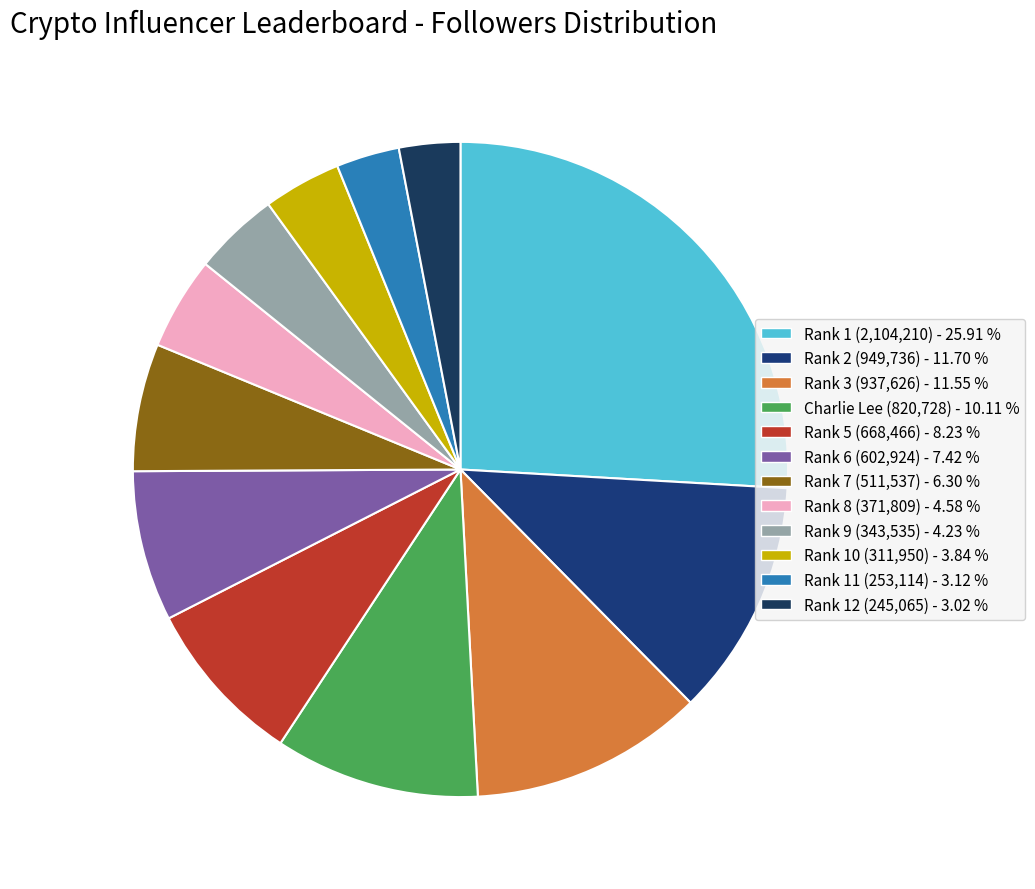

How many slices are in this pie chart?

12